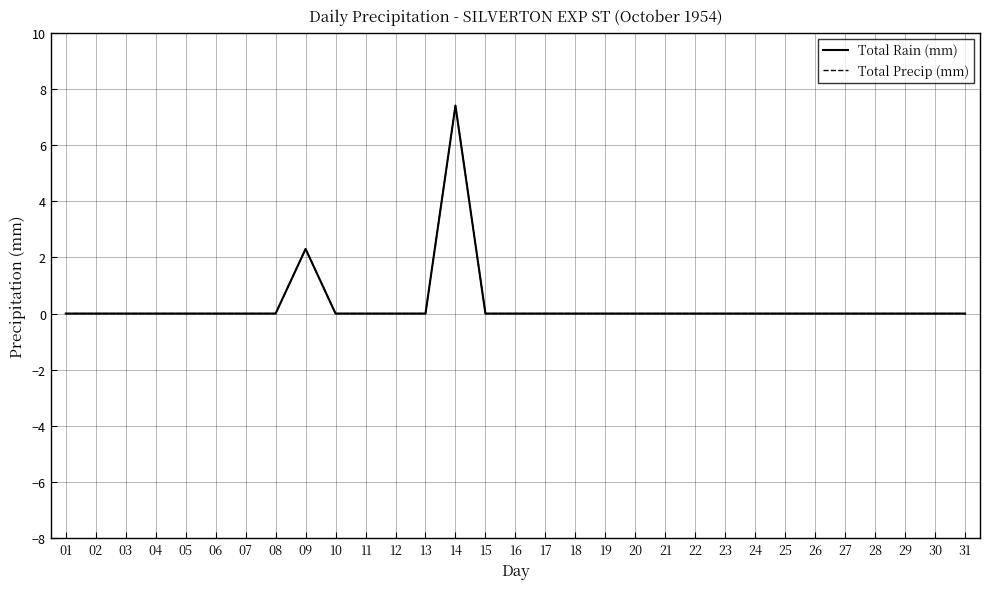

What is the maximum value for Total Rain (mm)?

7.4